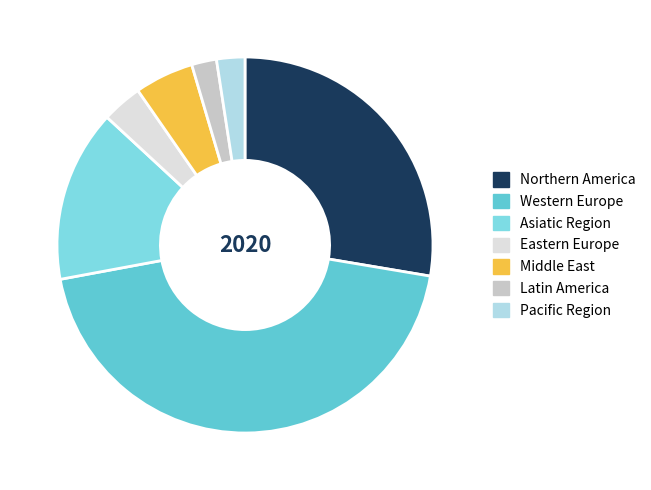

How many slices are in this pie chart?

7